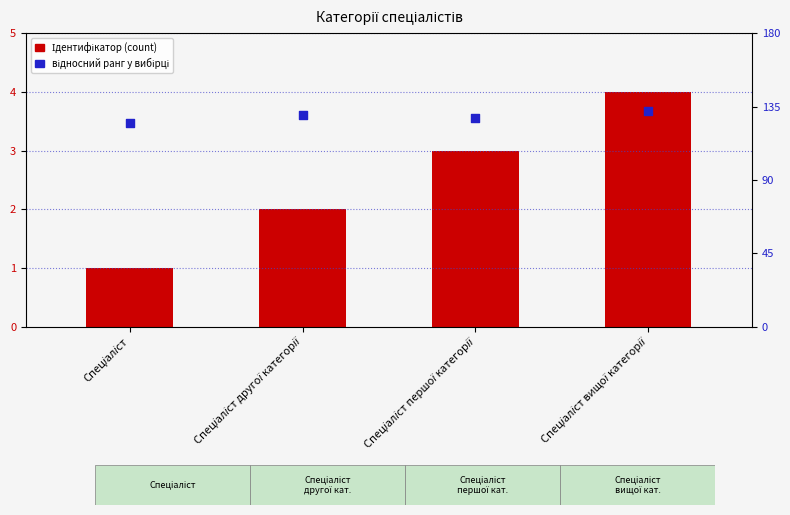

What are all the series names shown in the legend?

Ідентифікатор, Відносний ранг